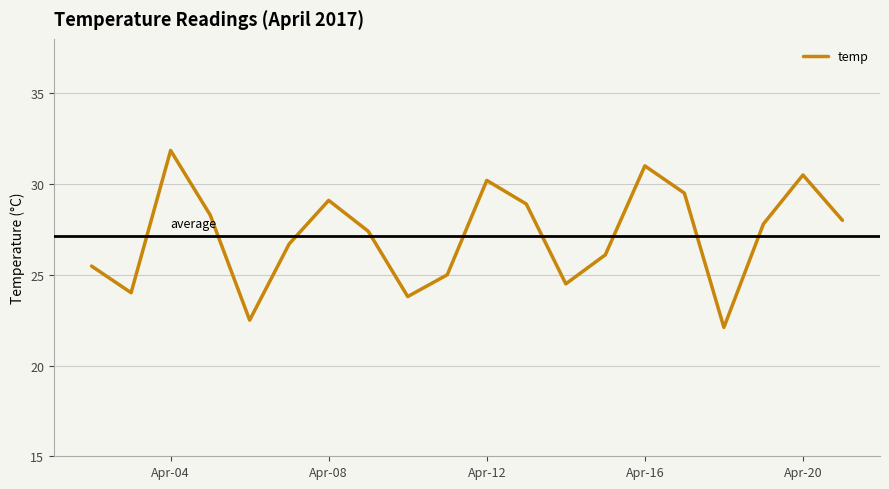

What is the difference between the second highest and minimum values?

8.9